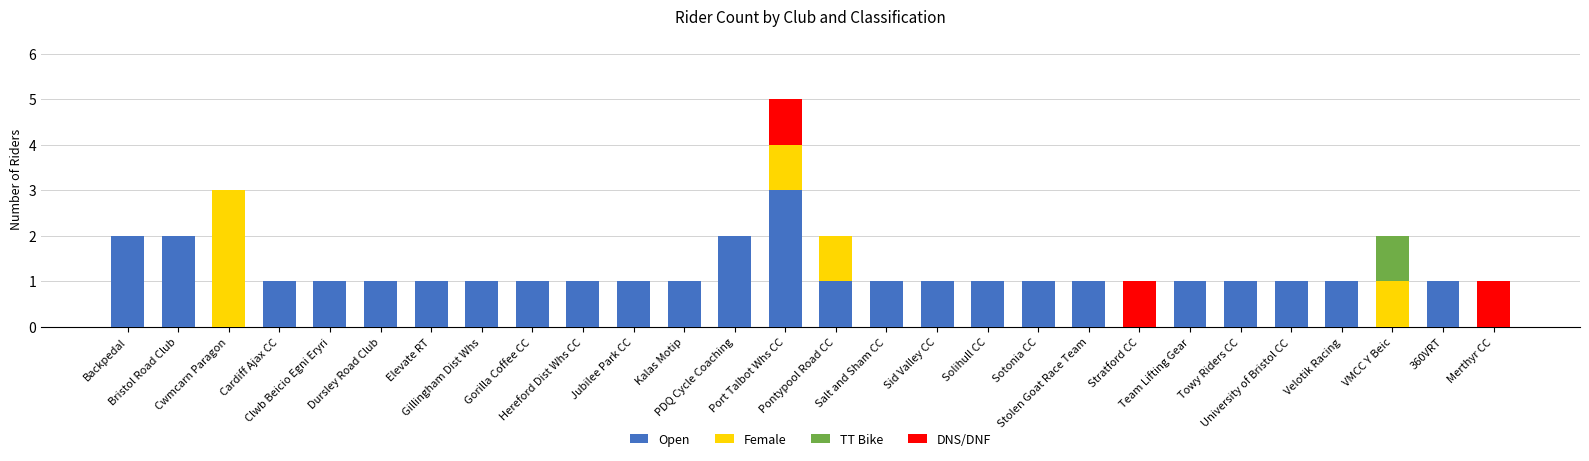

Where is Open nearest to the value 1?

Cardiff Ajax CC